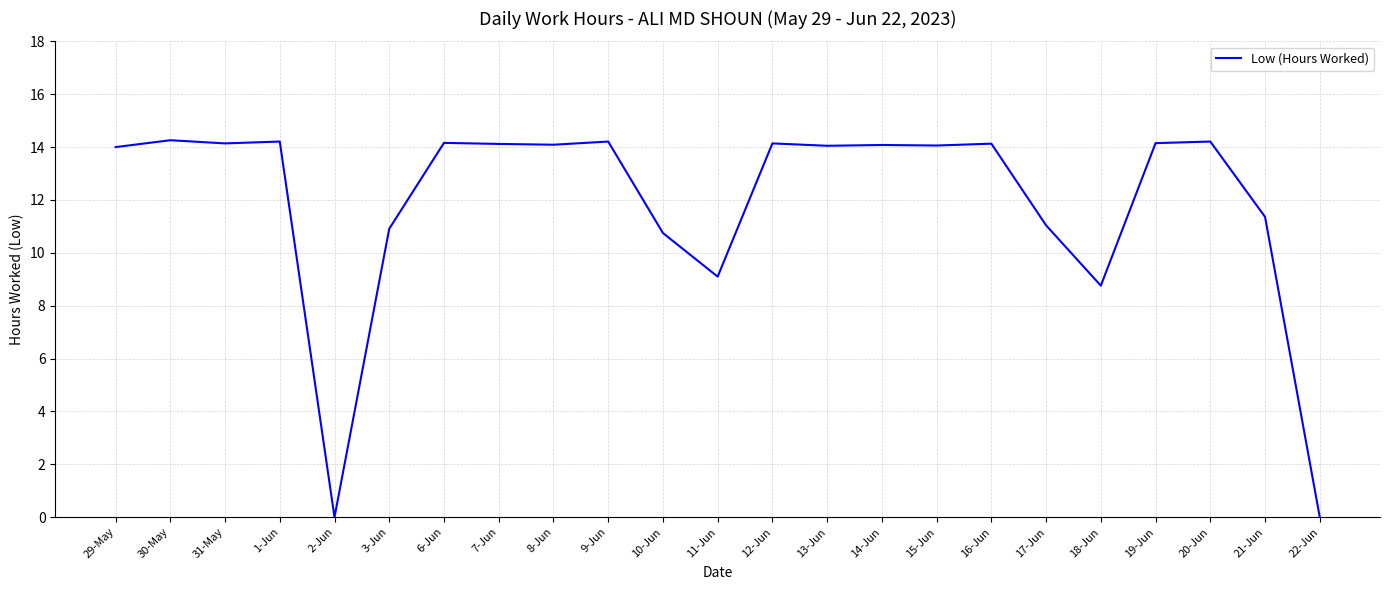

The value at 8-Jun is 9.7. True or false?

False